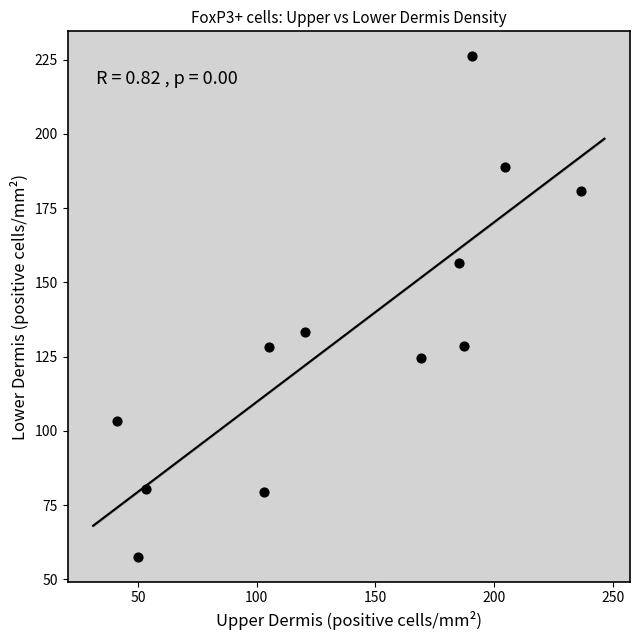

What Y value in the scatter plot is closest to 141?

133.3